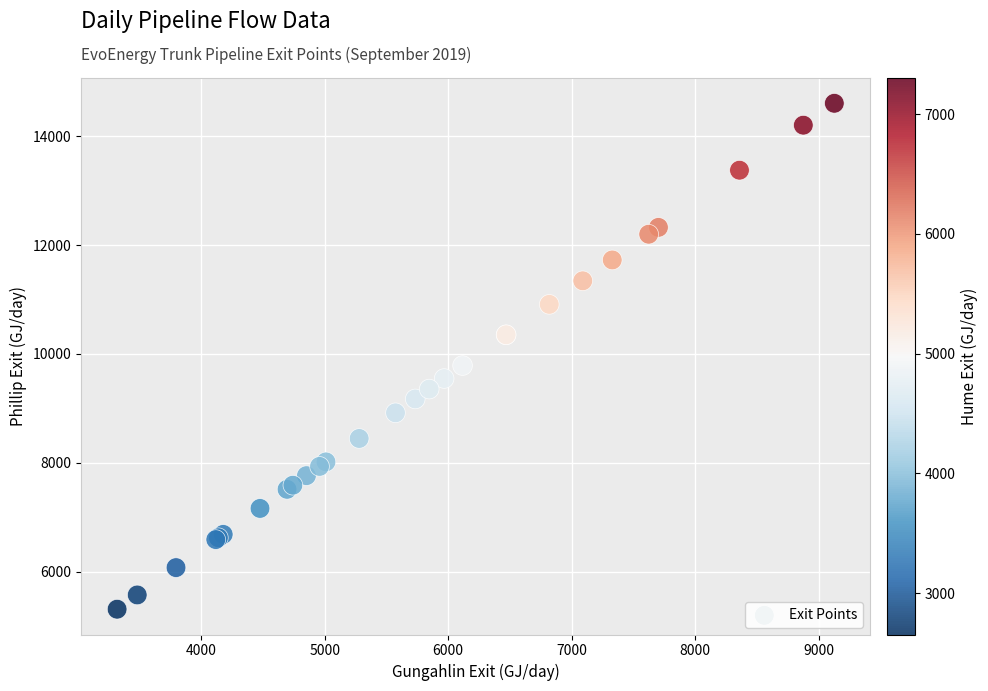

What Y value in the scatter plot is closest to 9956?

9785